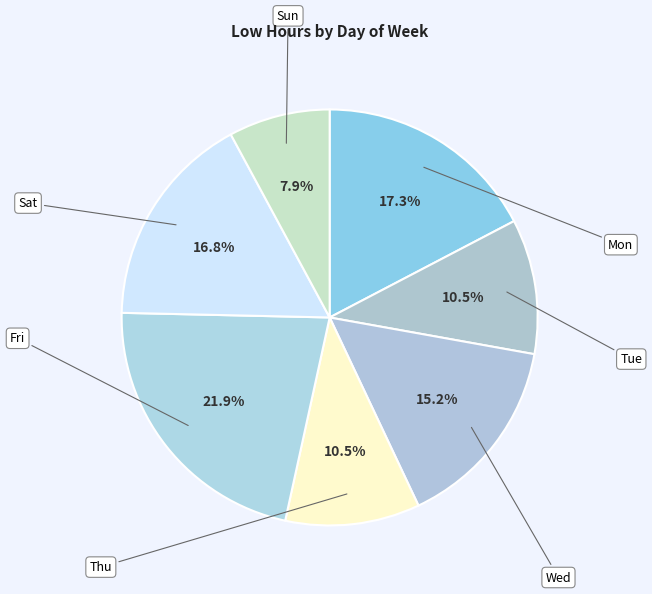

Is there a majority slice in this chart?

No